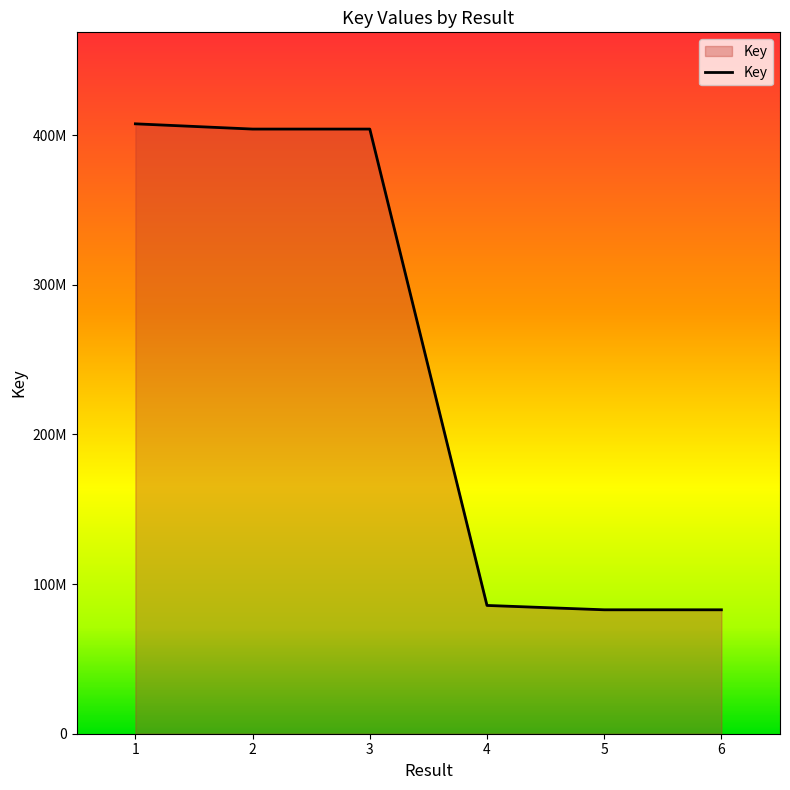

Which has a higher value, 3 or 4?

3